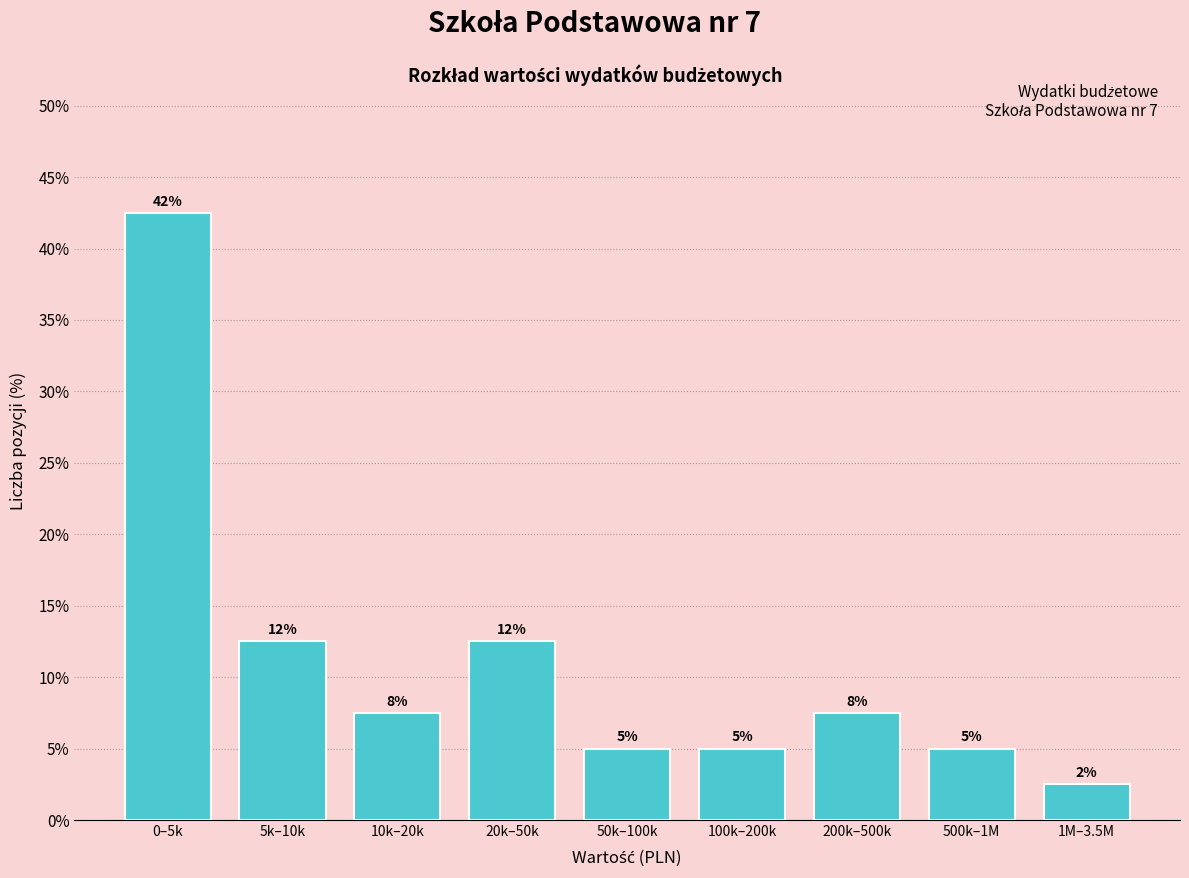

How many bars are there in total?

9